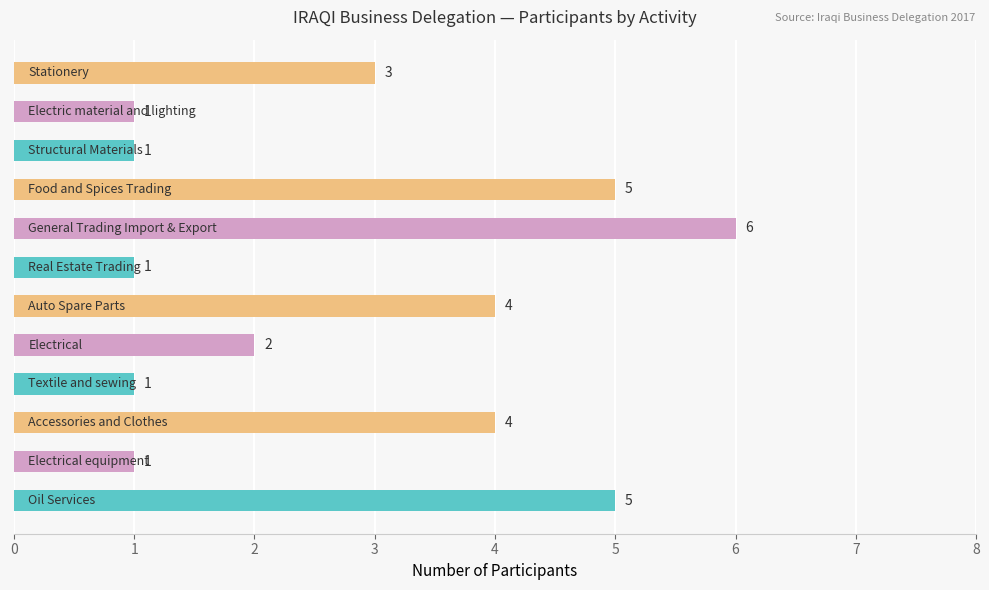

Reading bottom to top, extract all data points from this chart.

5	1	4	1	2	4	1	6	5	1	1	3